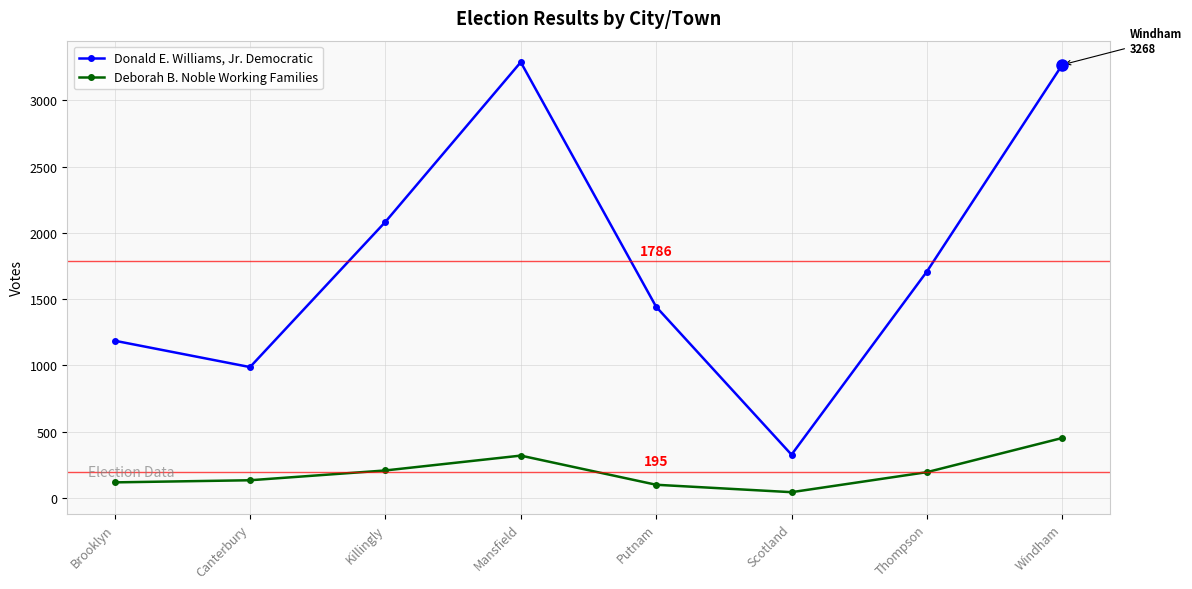

List the series in order of their peak value, lowest first.

Deborah B. Noble Working Families, Donald E. Williams, Jr. Democratic